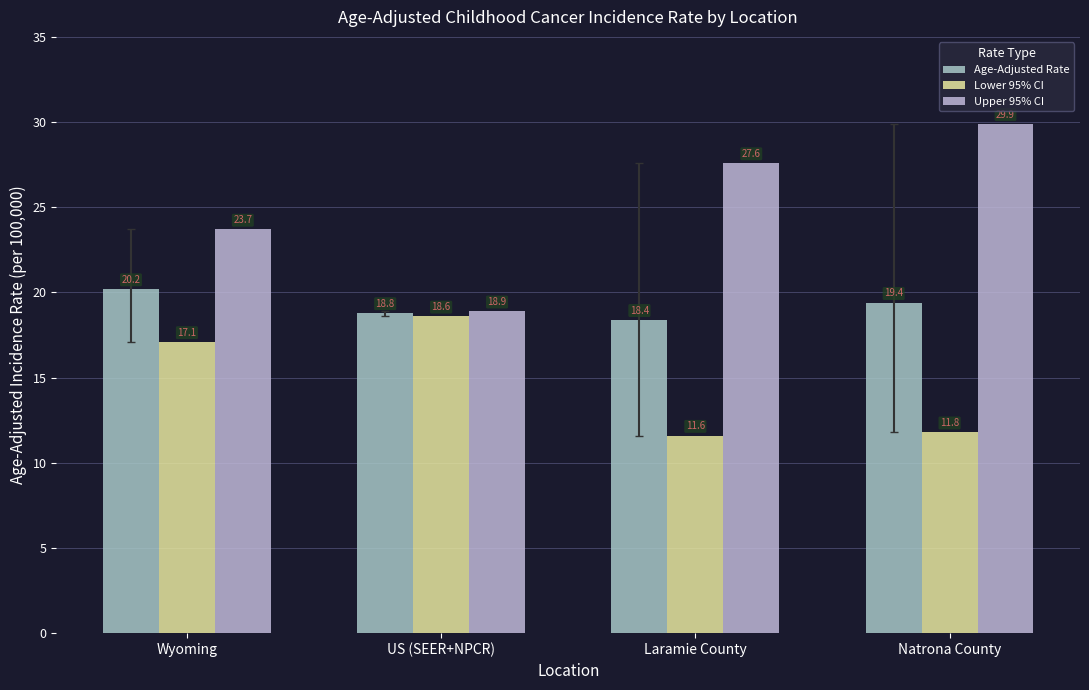

Which series has the largest range (max minus min)?

Upper 95% CI